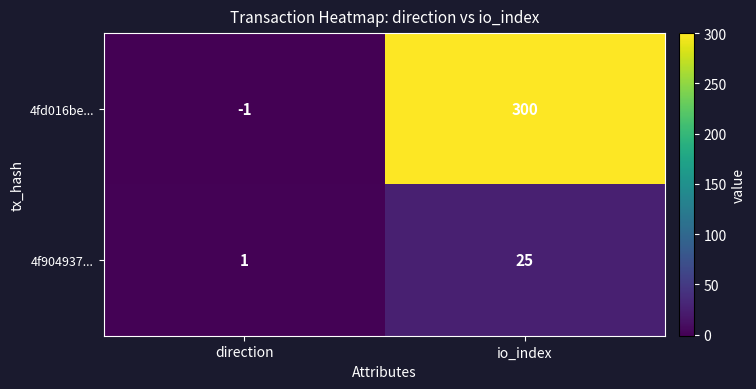

How many series are shown in this chart?

2